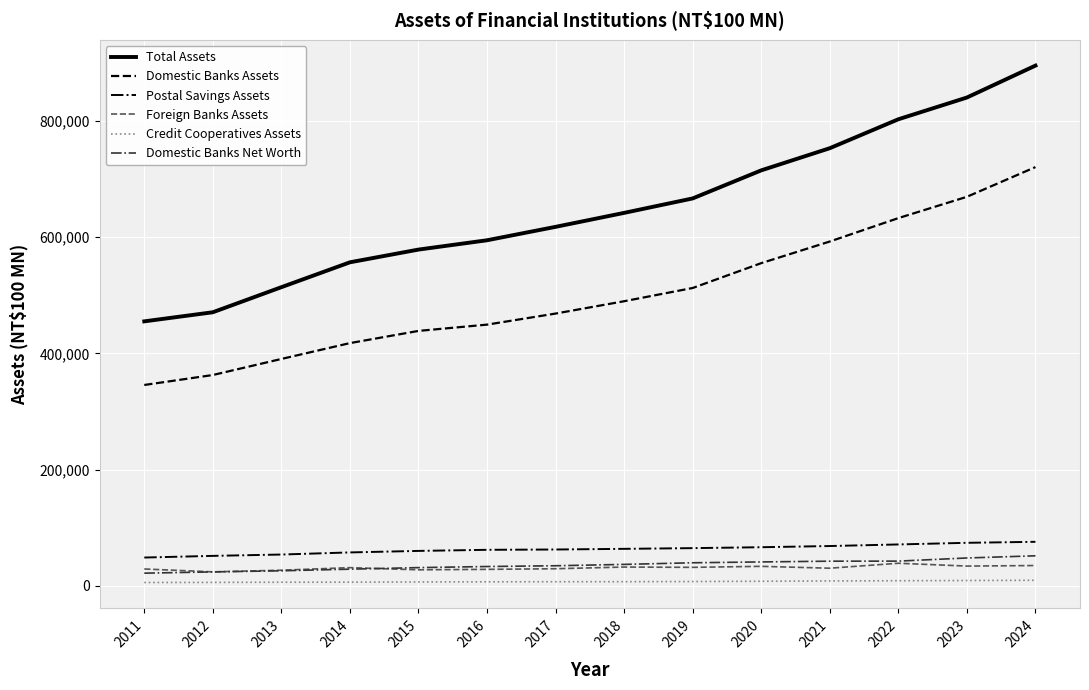

True or false: Postal Savings Assets and Credit Cooperatives Assets intersect in this chart.

False